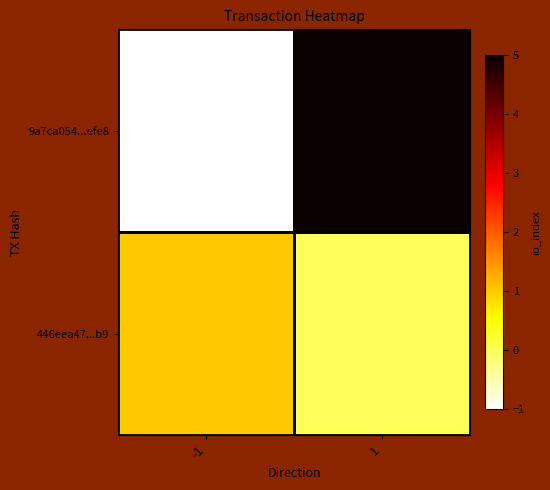

Reading left to right, list all the values displayed in this chart.

9a7ca054...efe8: -1=-1	1=5
446eea47...b9: -1=1	1=0